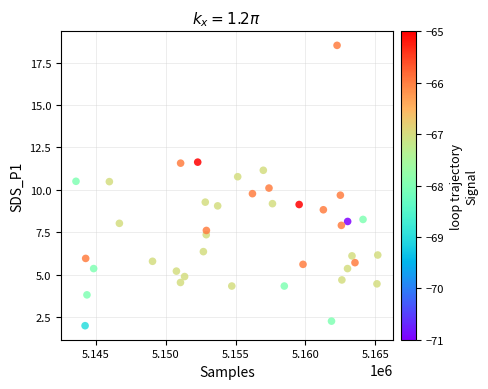

What is the range of X values (max minus min)?

21619.0